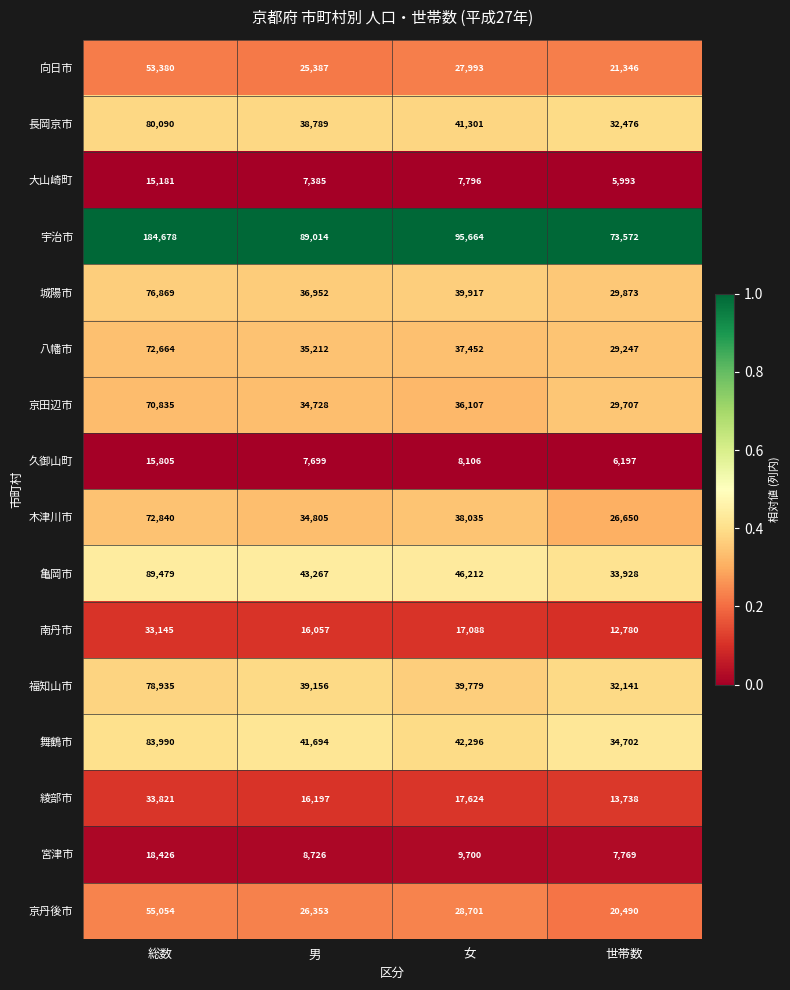

What is the total value across all series at 男?

501421